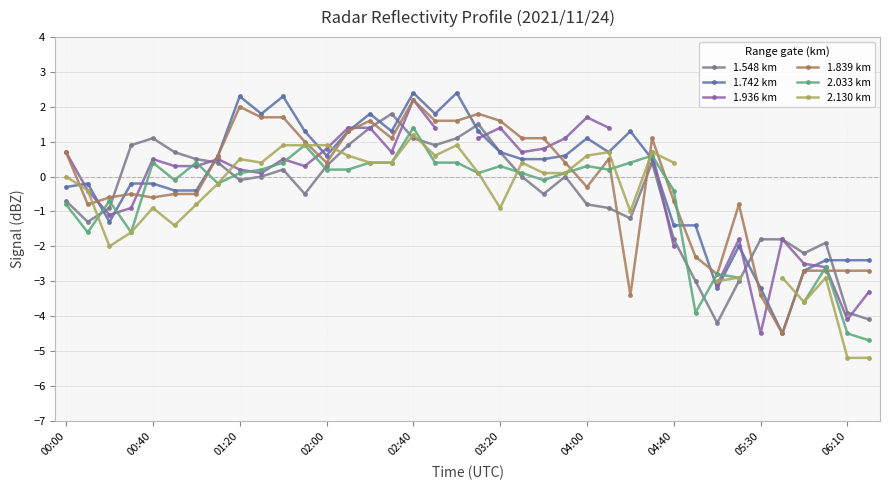

True or false: 1.548 km has more than 0 interior local peaks.

True